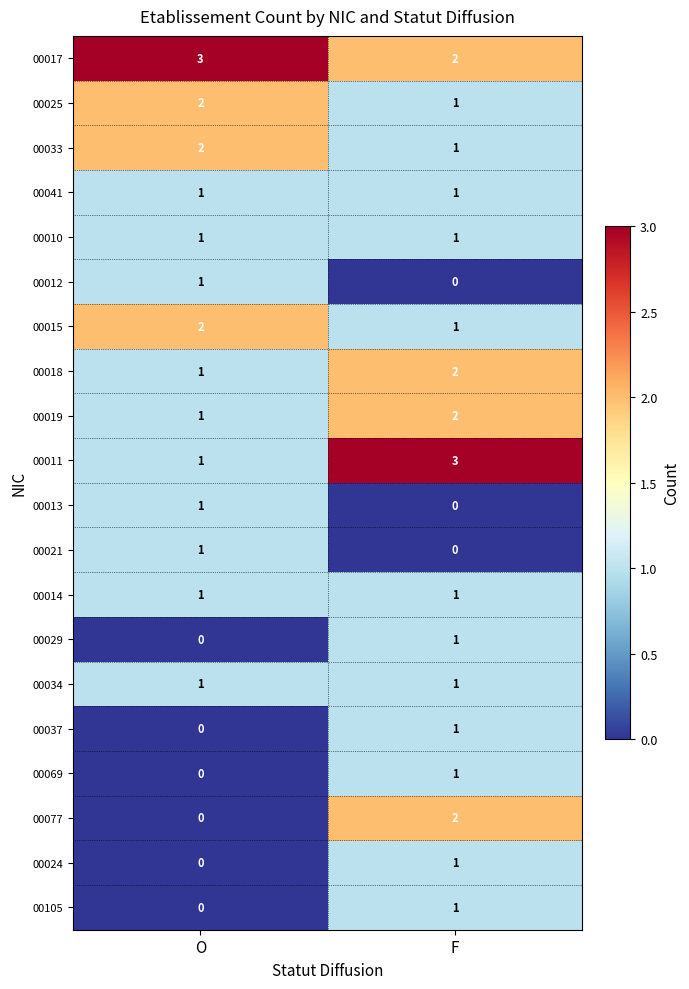

True or false: 00017 has a value of 3 at O.

True